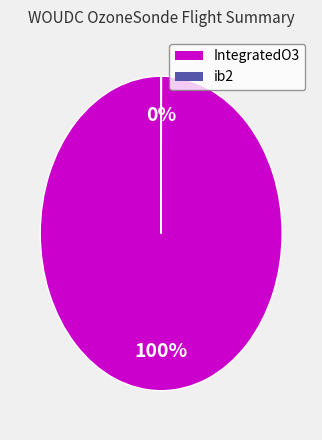

To the nearest percent, what is the difference between the largest and smallest slice percentages?

100%